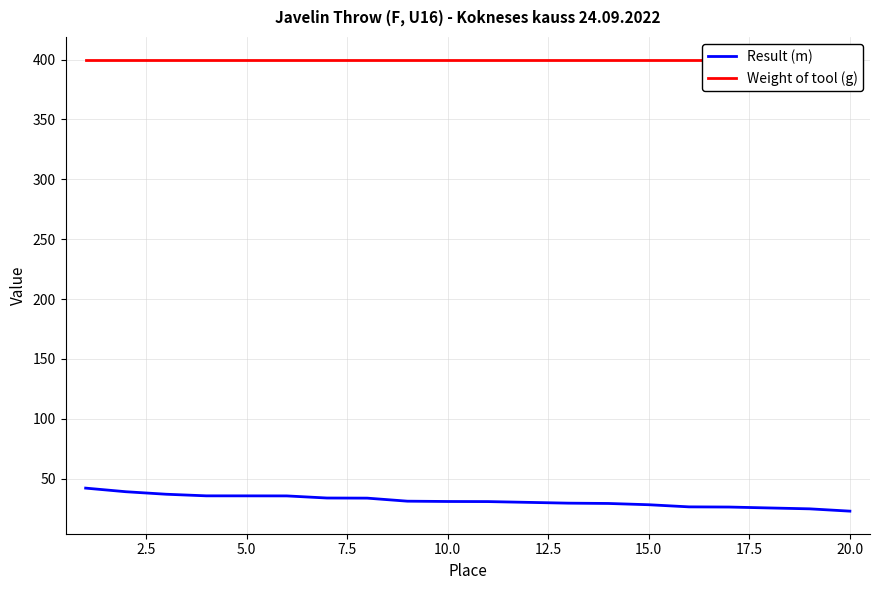

Which series has the largest range (max minus min)?

Result (m)